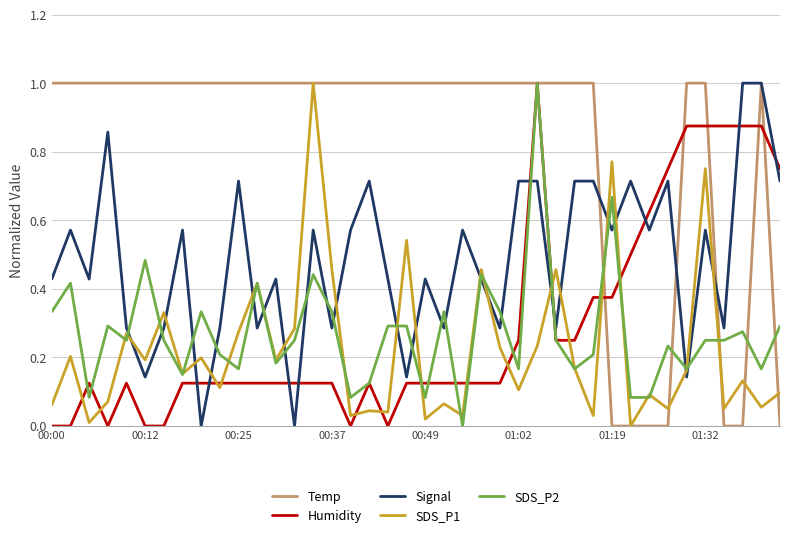

How many lines are shown in the chart?

5